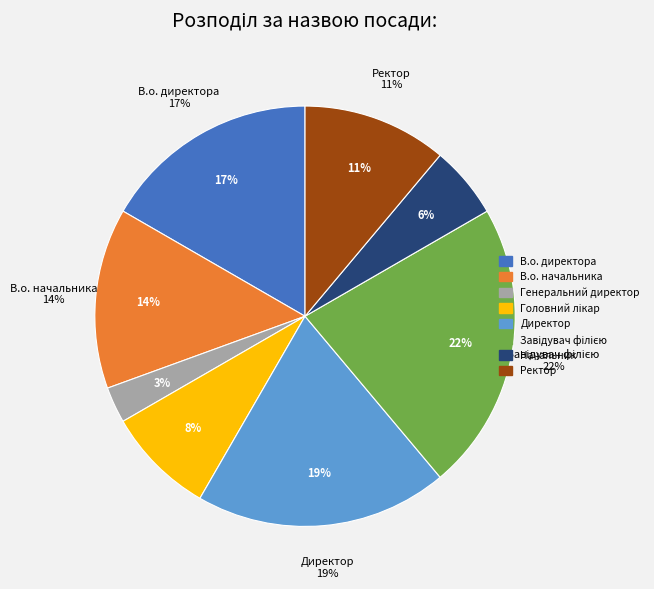

How many segments does this pie chart have?

8